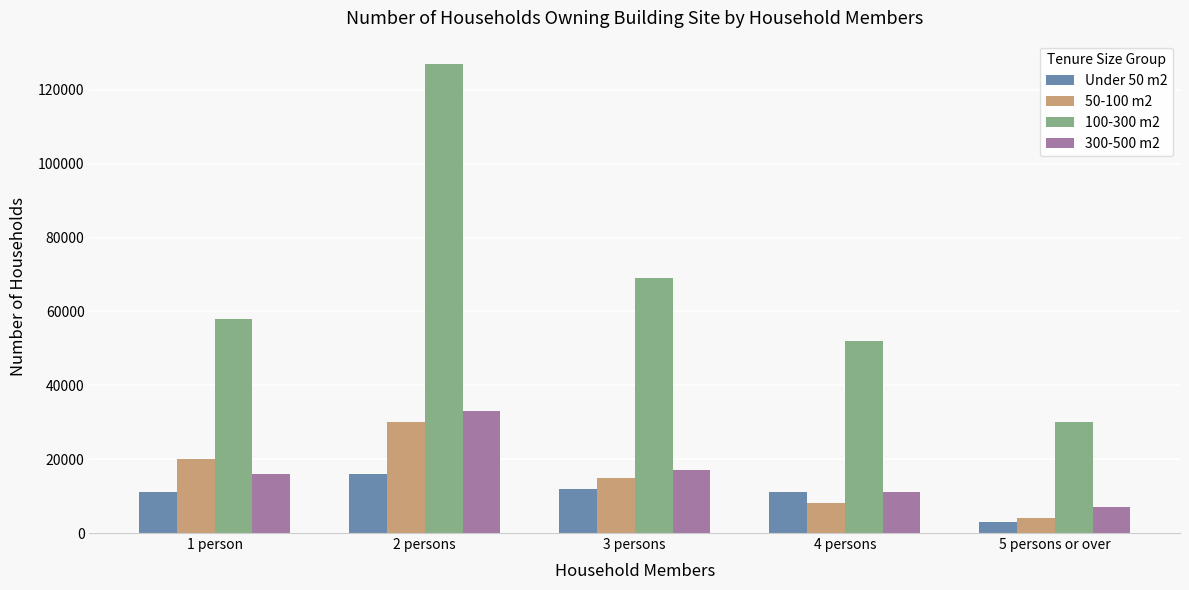

Which category has the lowest value in the 100-300 m2 series?

5 persons or over